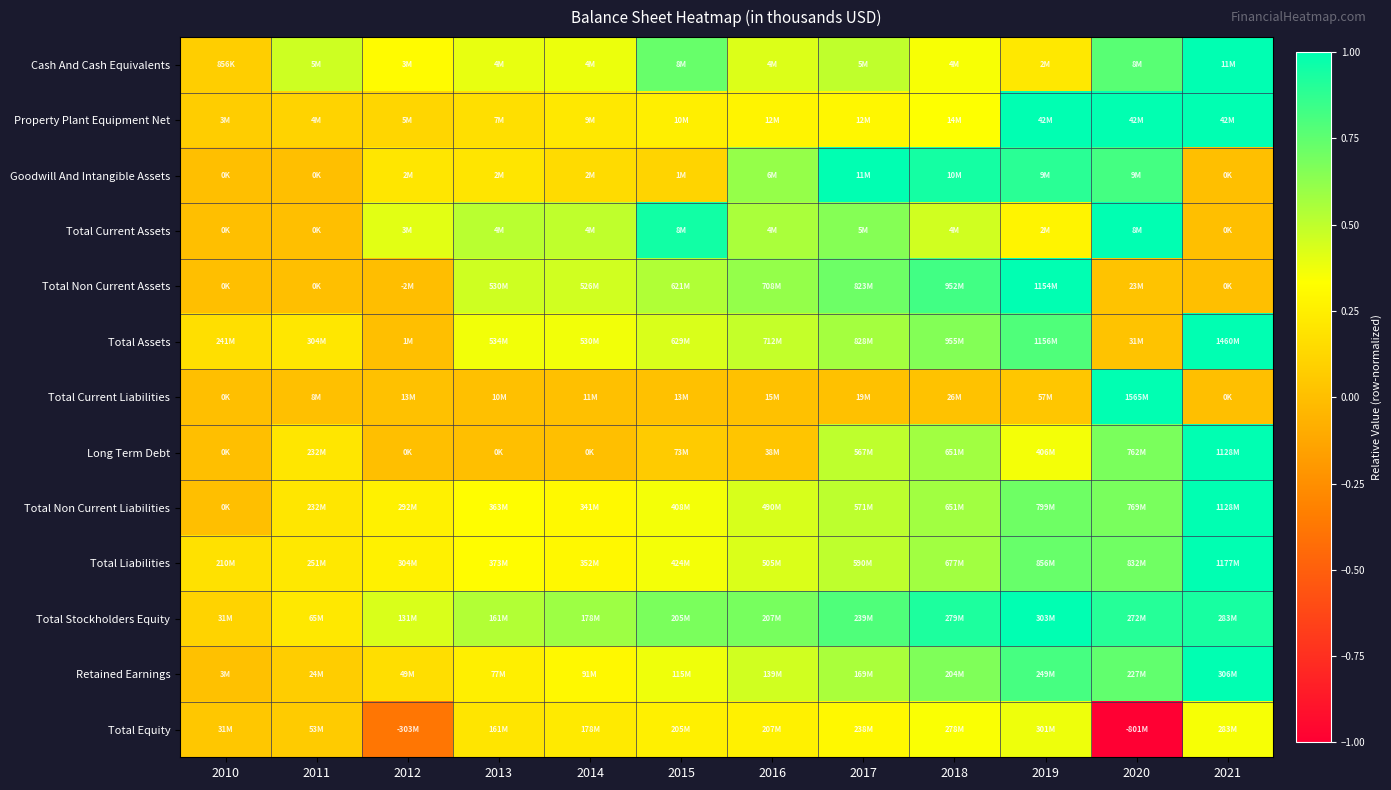

Reading left to right, extract all data points from this chart.

Cash And Cash Equivalents: 2010=0.1	2011=0.5	2012=0.3	2013=0.4	2014=0.4	2015=0.7	2016=0.4	2017=0.5	2018=0.3	2019=0.2	2020=0.8	2021=1.0
Property Plant Equipment Net: 2010=0.1	2011=0.1	2012=0.1	2013=0.2	2014=0.2	2015=0.3	2016=0.3	2017=0.3	2018=0.3	2019=1.0	2020=1.0	2021=1.0
Goodwill And Intangible Assets: 2010=0.0	2011=0.0	2012=0.2	2013=0.2	2014=0.1	2015=0.1	2016=0.6	2017=1.0	2018=0.9	2019=0.9	2020=0.8	2021=0.0
Total Current Assets: 2010=0.0	2011=0.0	2012=0.4	2013=0.5	2014=0.5	2015=1.0	2016=0.6	2017=0.6	2018=0.5	2019=0.3	2020=1.0	2021=0.0
Total Non Current Assets: 2010=0.0	2011=0.0	2012=-0.0	2013=0.5	2014=0.5	2015=0.5	2016=0.6	2017=0.7	2018=0.8	2019=1.0	2020=0.0	2021=0.0
Total Assets: 2010=0.2	2011=0.2	2012=0.0	2013=0.4	2014=0.4	2015=0.4	2016=0.5	2017=0.6	2018=0.7	2019=0.8	2020=0.0	2021=1.0
Total Current Liabilities: 2010=0.0	2011=0.0	2012=0.0	2013=0.0	2014=0.0	2015=0.0	2016=0.0	2017=0.0	2018=0.0	2019=0.0	2020=1.0	2021=0.0
Long Term Debt: 2010=0.0	2011=0.2	2012=0.0	2013=0.0	2014=0.0	2015=0.1	2016=0.0	2017=0.5	2018=0.6	2019=0.4	2020=0.7	2021=1.0
Total Non Current Liabilities: 2010=0.0	2011=0.2	2012=0.3	2013=0.3	2014=0.3	2015=0.4	2016=0.4	2017=0.5	2018=0.6	2019=0.7	2020=0.7	2021=1.0
Total Liabilities: 2010=0.2	2011=0.2	2012=0.3	2013=0.3	2014=0.3	2015=0.4	2016=0.4	2017=0.5	2018=0.6	2019=0.7	2020=0.7	2021=1.0
Total Stockholders Equity: 2010=0.1	2011=0.2	2012=0.4	2013=0.5	2014=0.6	2015=0.7	2016=0.7	2017=0.8	2018=0.9	2019=1.0	2020=0.9	2021=0.9
Retained Earnings: 2010=0.0	2011=0.1	2012=0.2	2013=0.3	2014=0.3	2015=0.4	2016=0.5	2017=0.6	2018=0.7	2019=0.8	2020=0.7	2021=1.0
Total Equity: 2010=0.0	2011=0.1	2012=-0.4	2013=0.2	2014=0.2	2015=0.3	2016=0.3	2017=0.3	2018=0.3	2019=0.4	2020=-1.0	2021=0.4